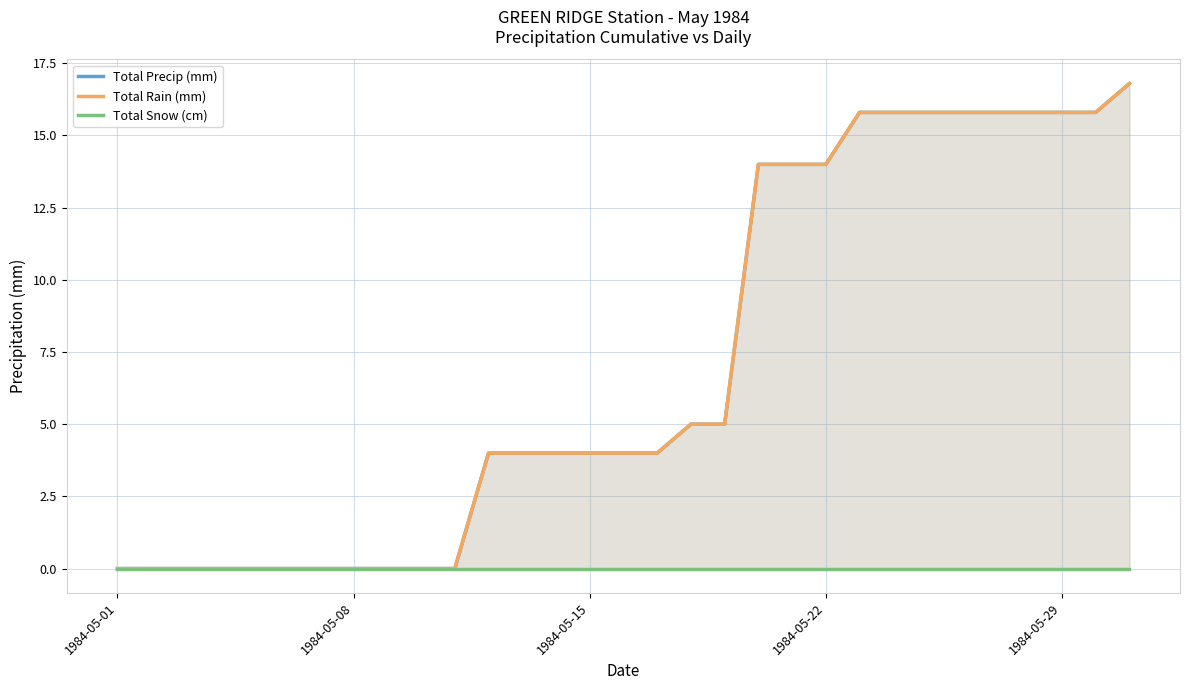

True or false: Total Snow (cm) has more than 2 interior local peaks.

False